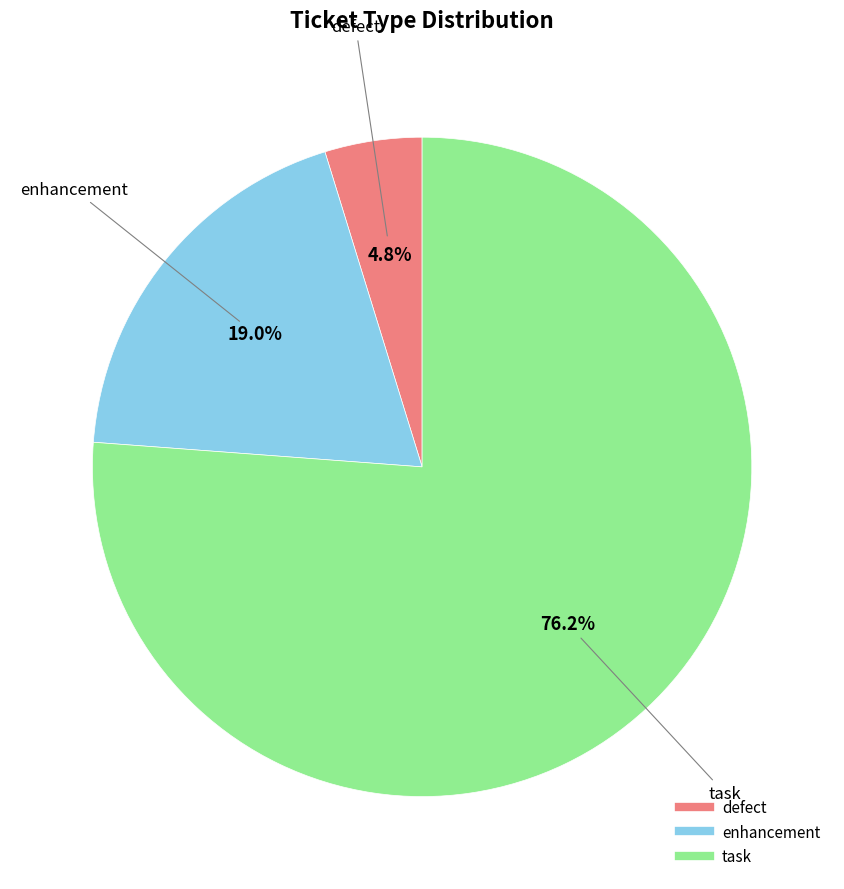

Rank the categories by value from lowest to highest.

defect, enhancement, task